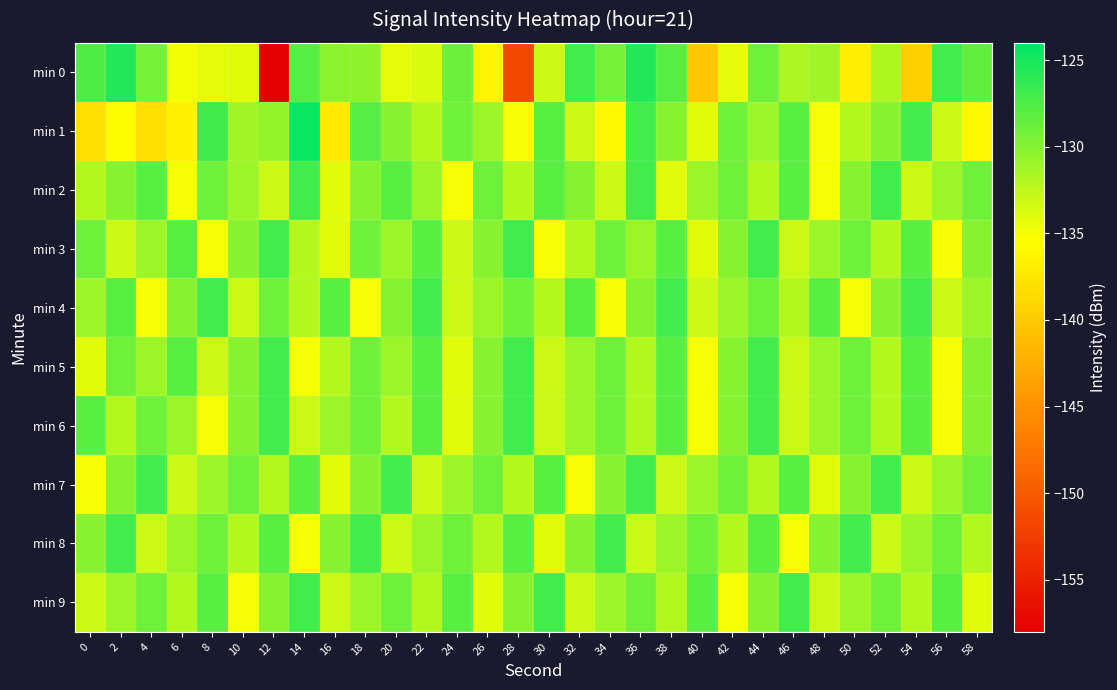

What is the smallest value displayed?

-157.9